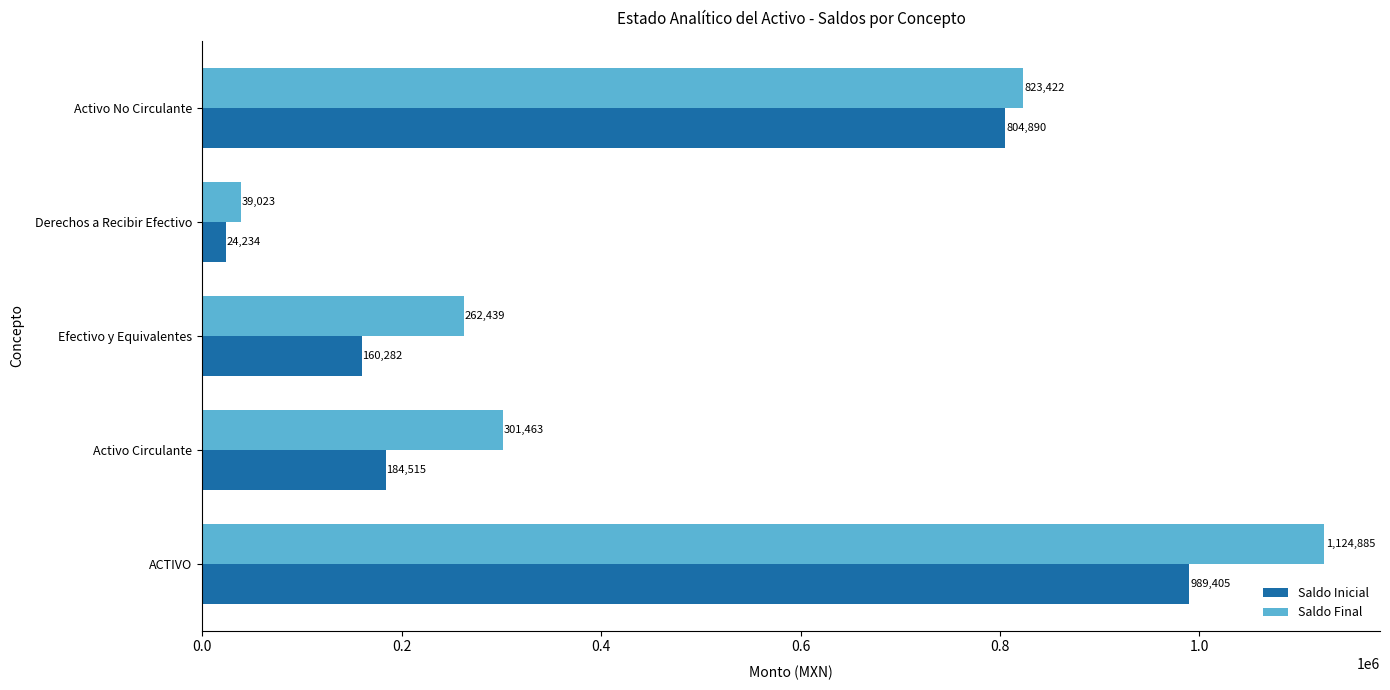

How many data points in Saldo Inicial are less than 184515?

2